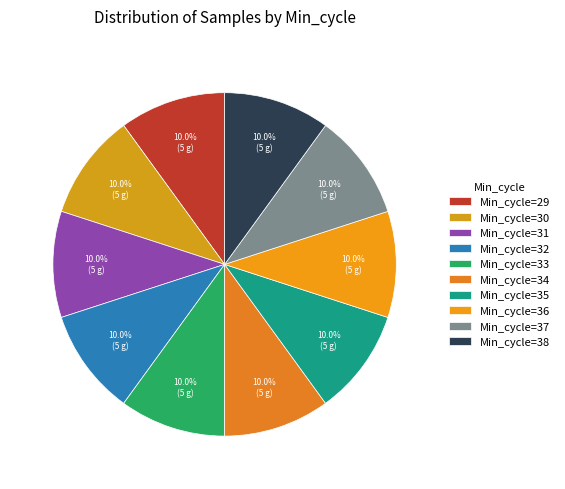

How many slices are in this pie chart?

10